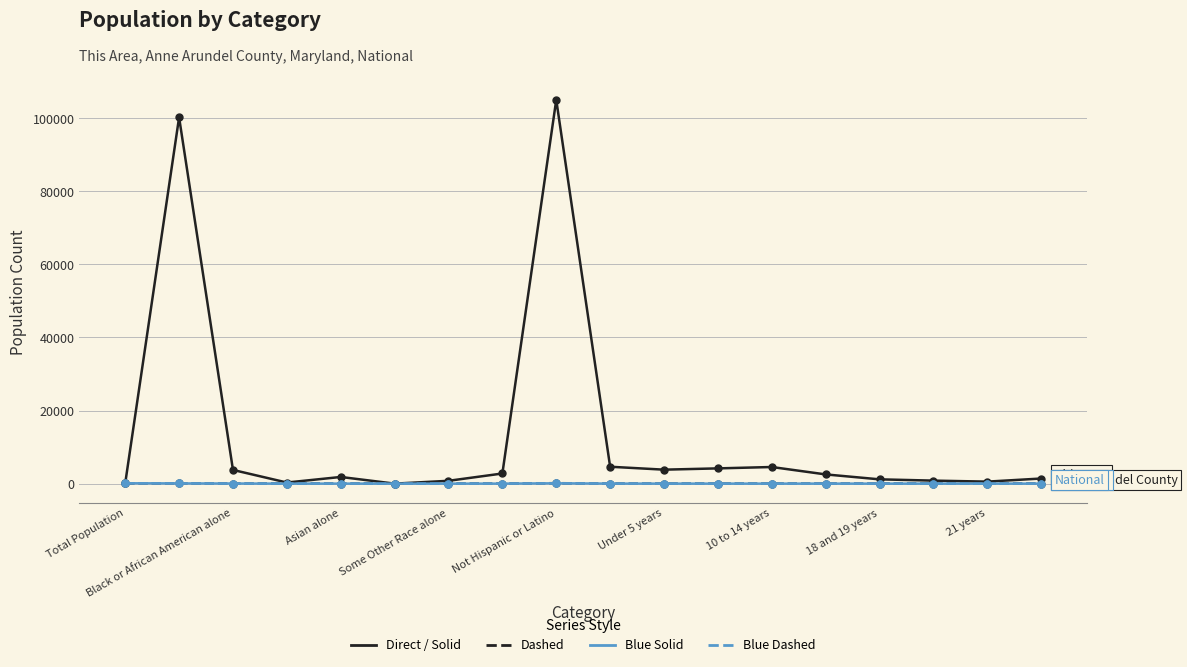

What is the greatest value displayed?

105050.0